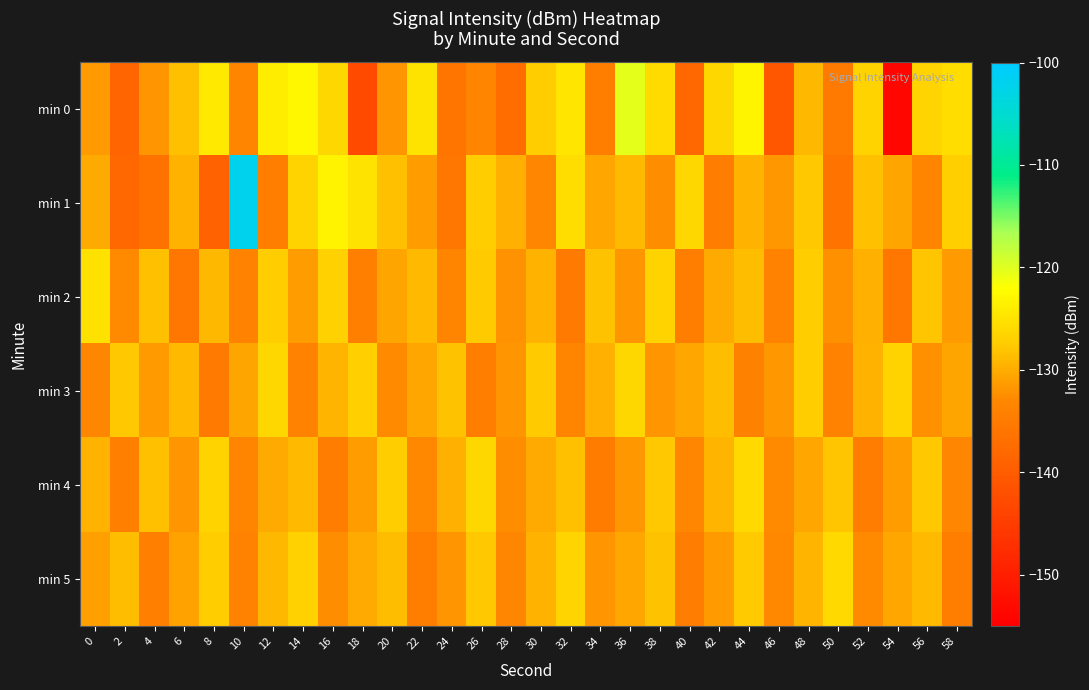

What is the smallest value displayed?

-153.7